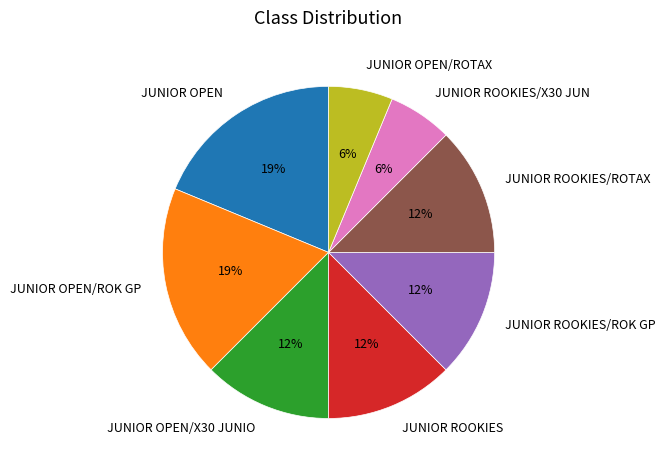

Is there any slice that represents more than half of the pie?

No